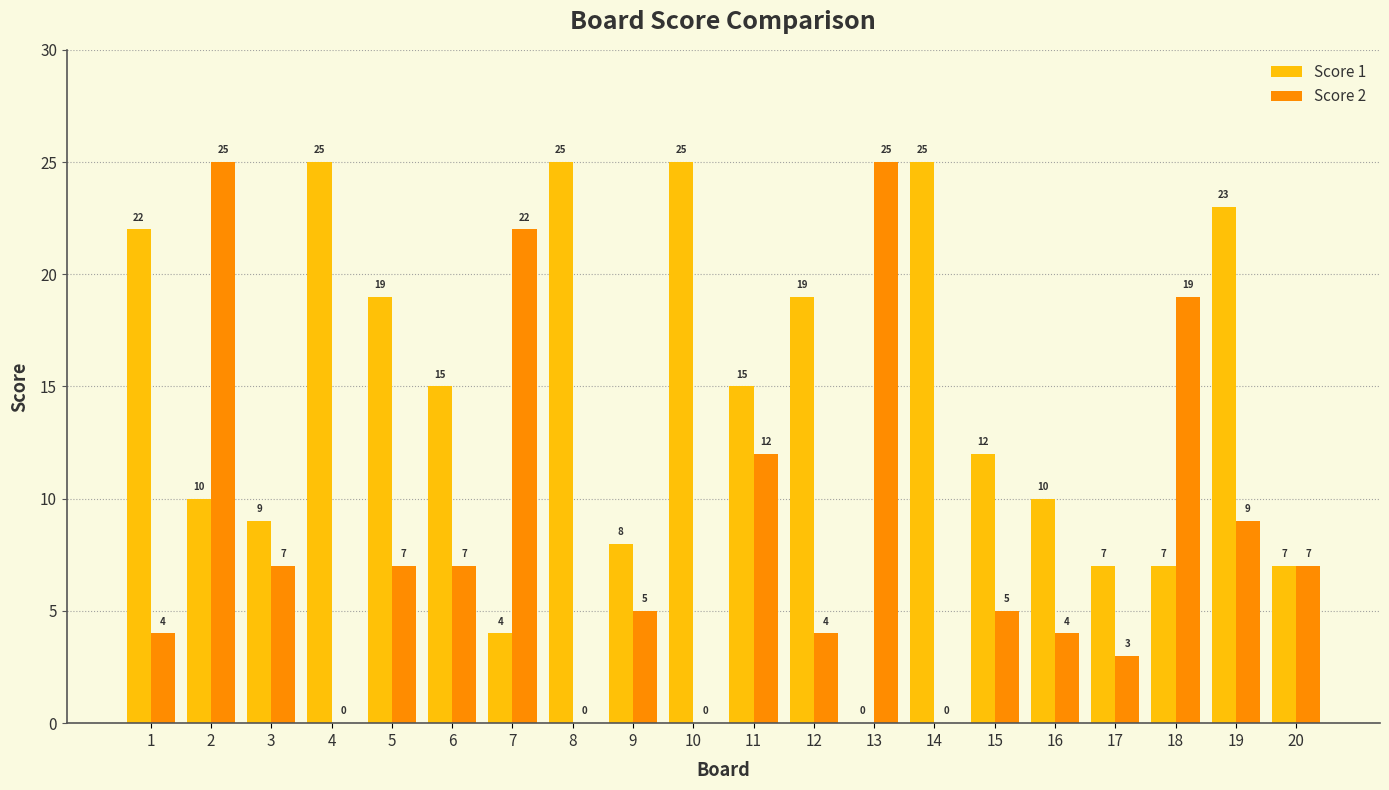

What is the sum of all Score 2 values?

165